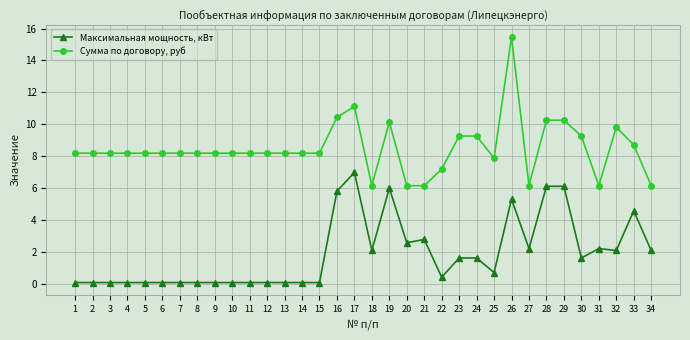

Where does the Максимальная мощность, кВт series first go above 1?

16